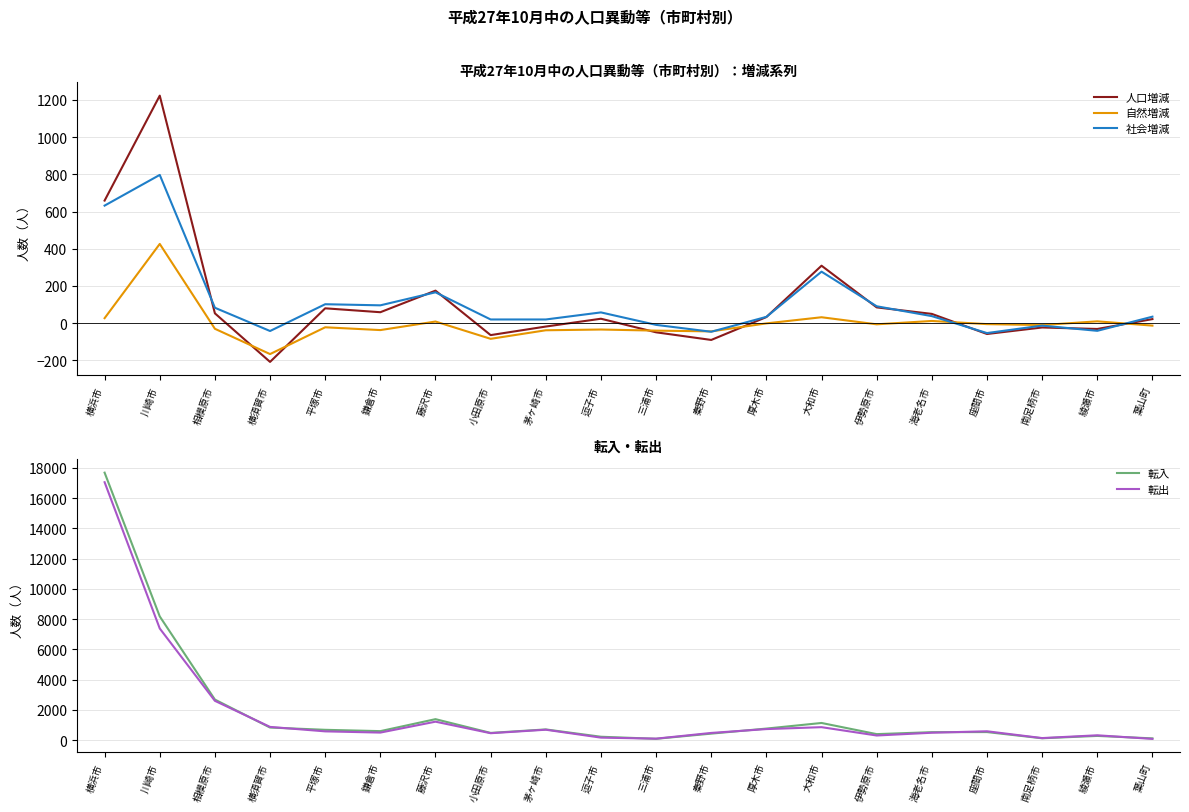

In 自然増減, how many points are higher than both neighbors (excluding endpoints)?

7